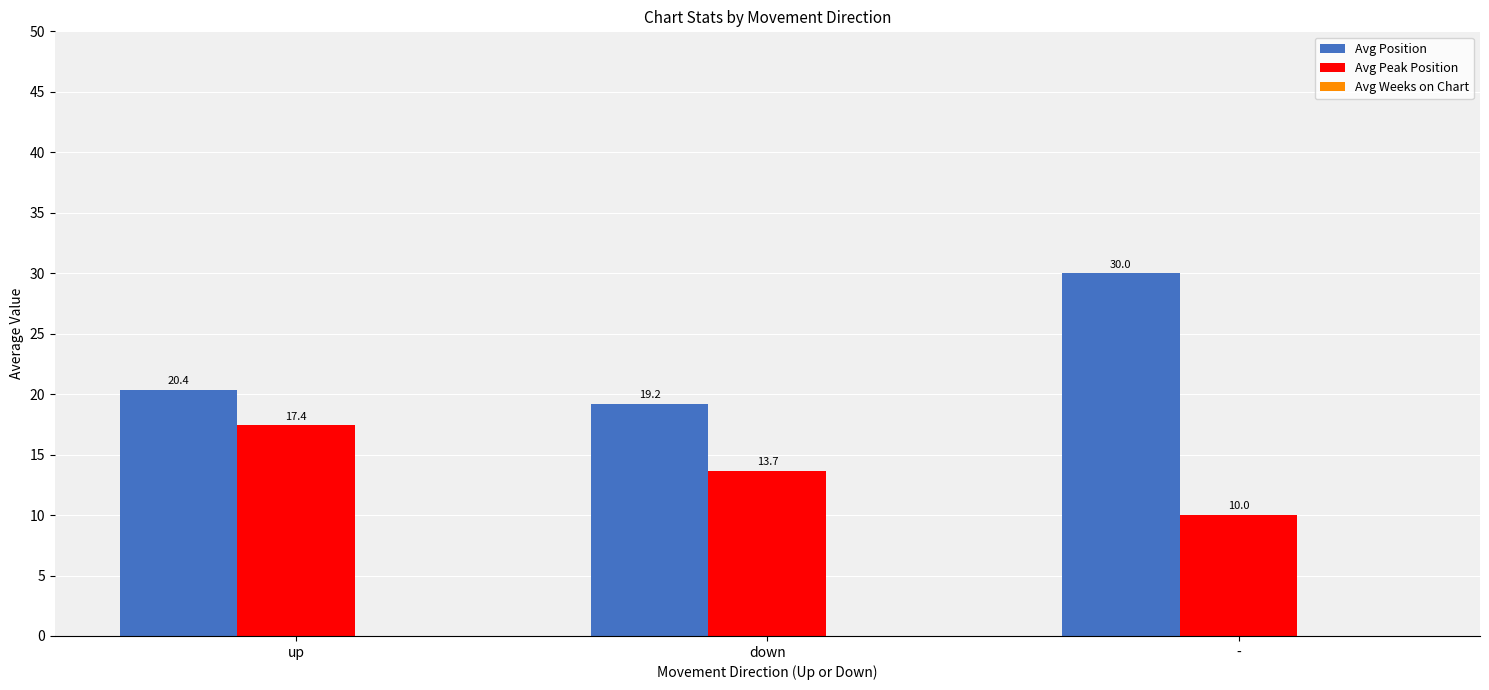

How many groups of bars are there?

3